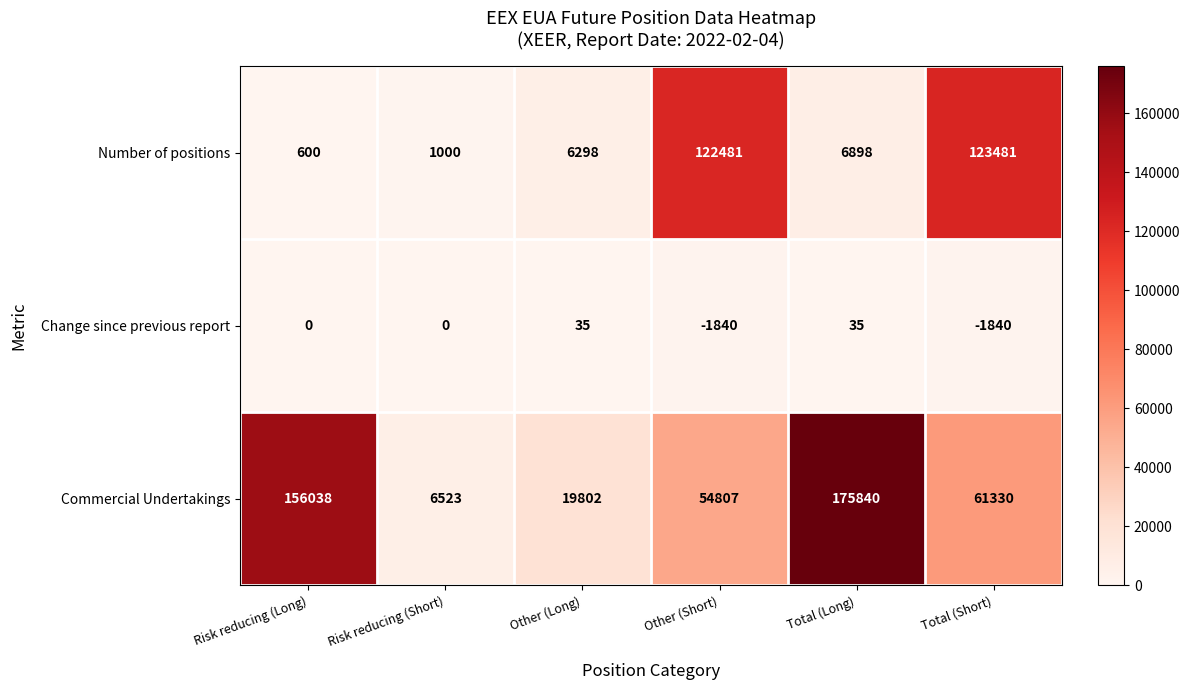

Reading left to right, list all the values displayed in this chart.

Number of positions: 600	1000	6298	122481	6898	123481
Change since previous report: 0	0	35	-1840	35	-1840
Commercial Undertakings: 156038	6523	19802	54807	175840	61330